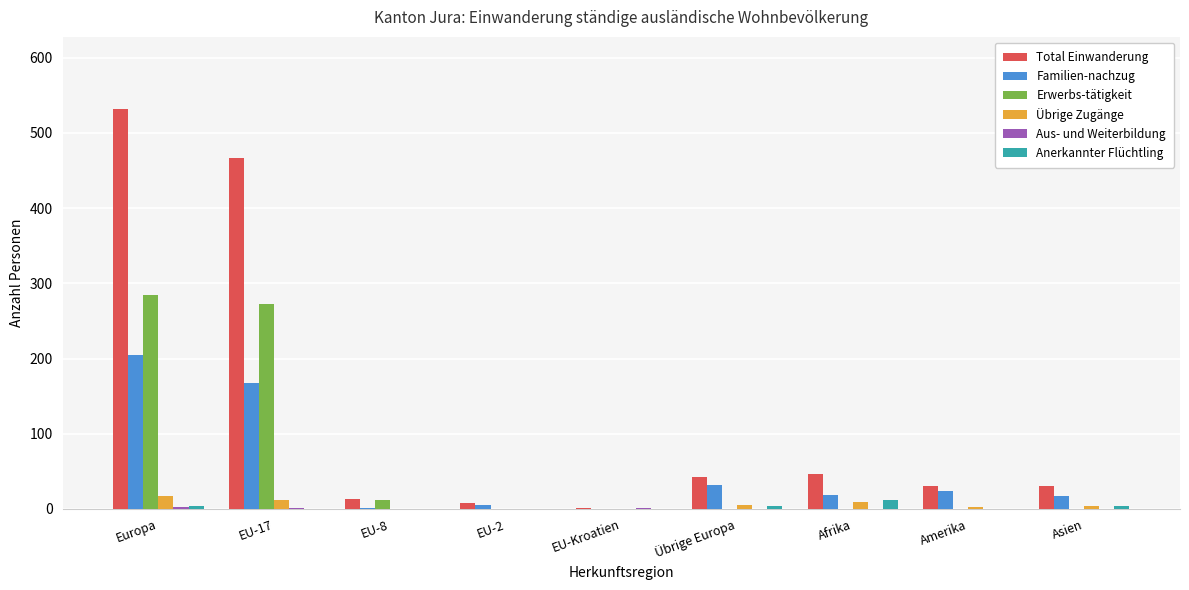

At which category is the sum across all series the highest?

Europa